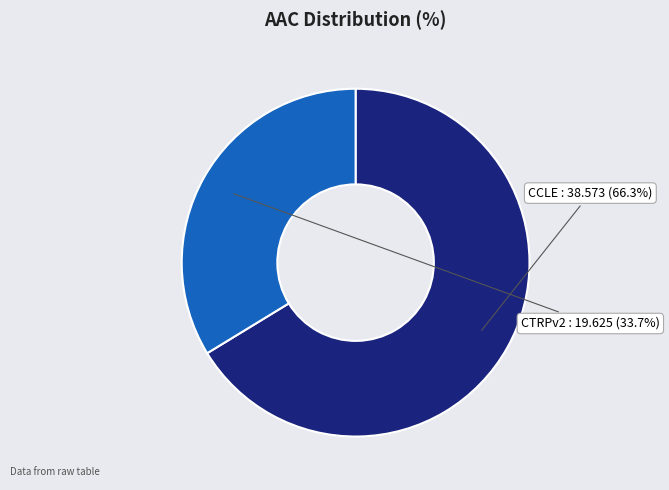

How many segments does this pie chart have?

2